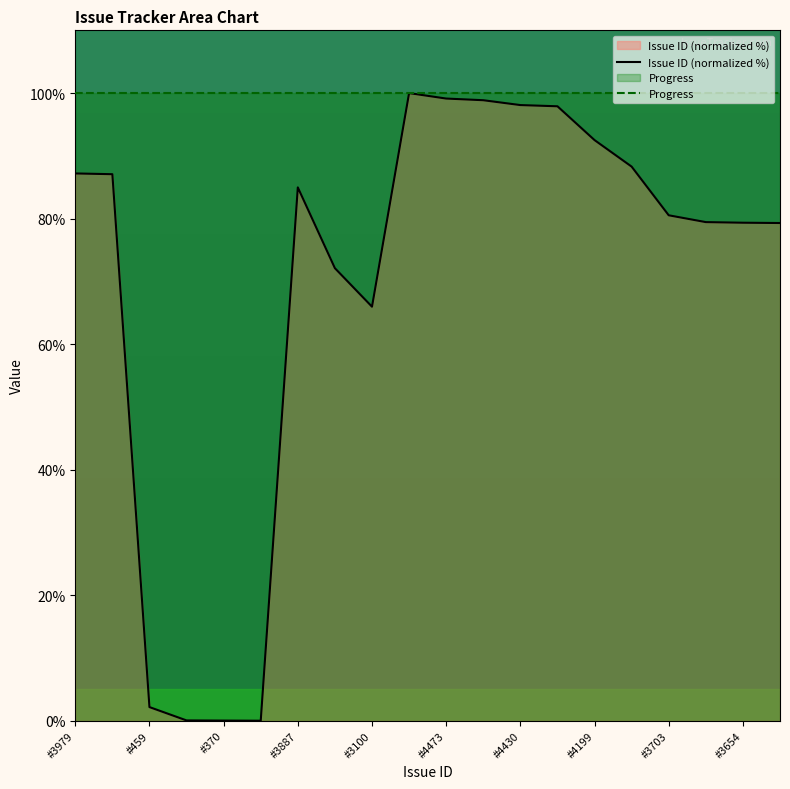

Rank the series at #3654 from lowest to highest value.

Issue ID (normalized %), Progress